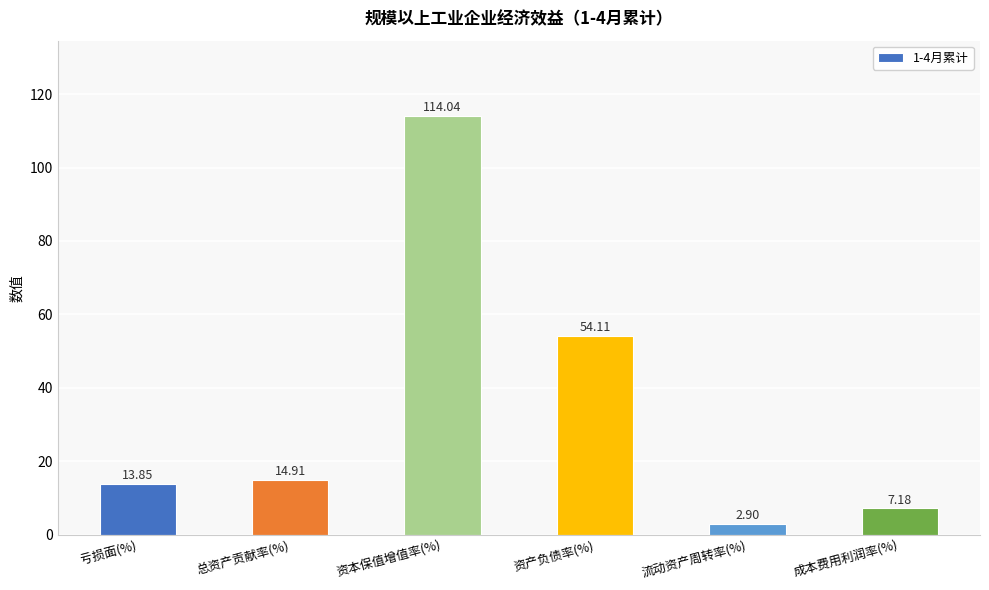

How many data points are less than 14?

3